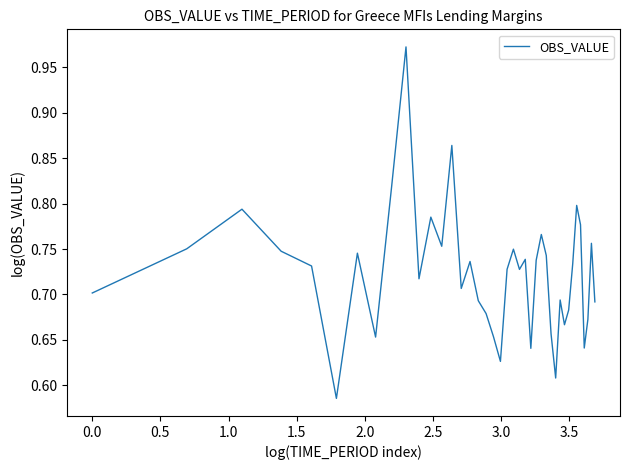

How many interior local valleys (lower than both neighbors) does the data have?

11